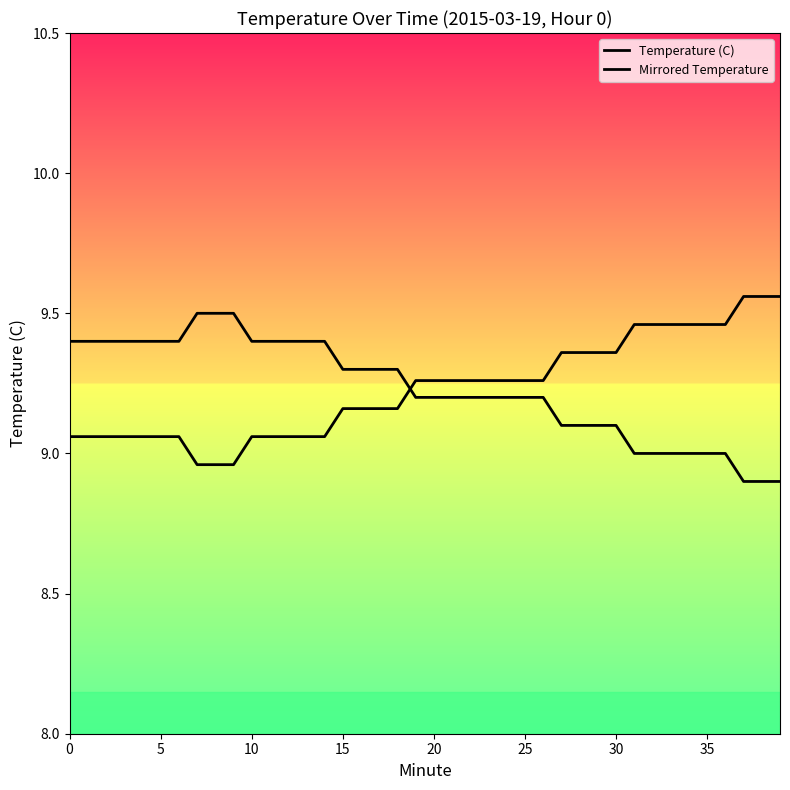

How many intersections are there between Mirrored Temperature and Temperature (C)?

1